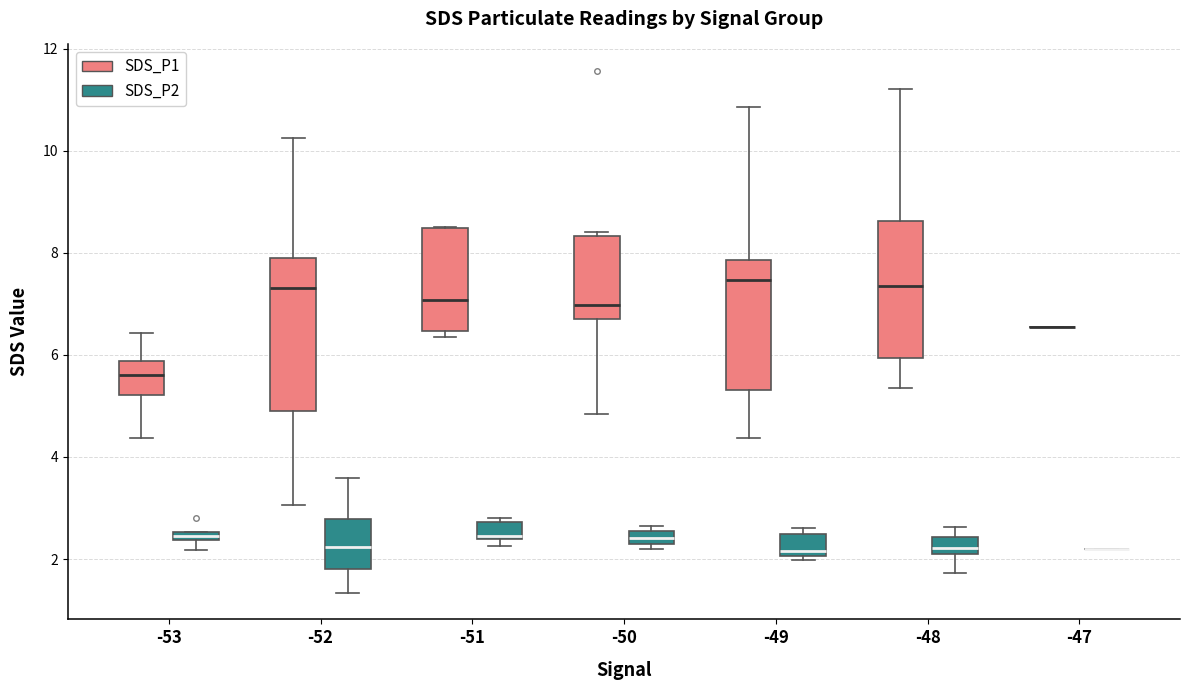

Comparing the boxes themselves (not the whiskers), which one is the tallest?

-52 (SDS_P1)